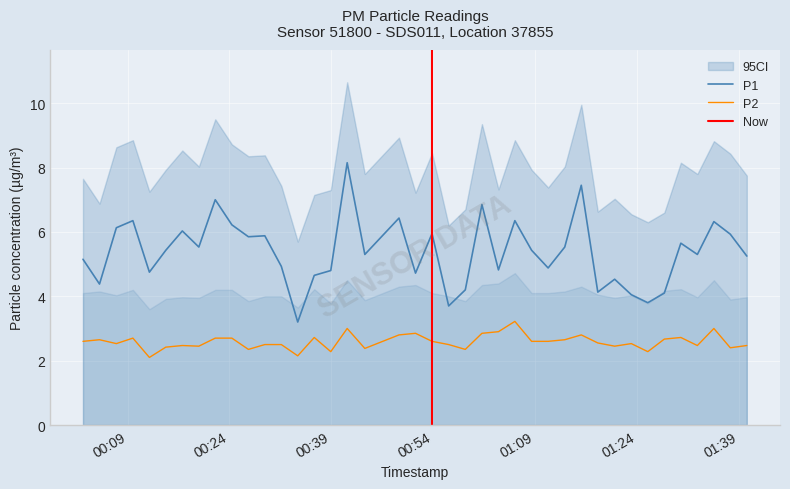

True or false: P1 and P2 cross at least once.

False